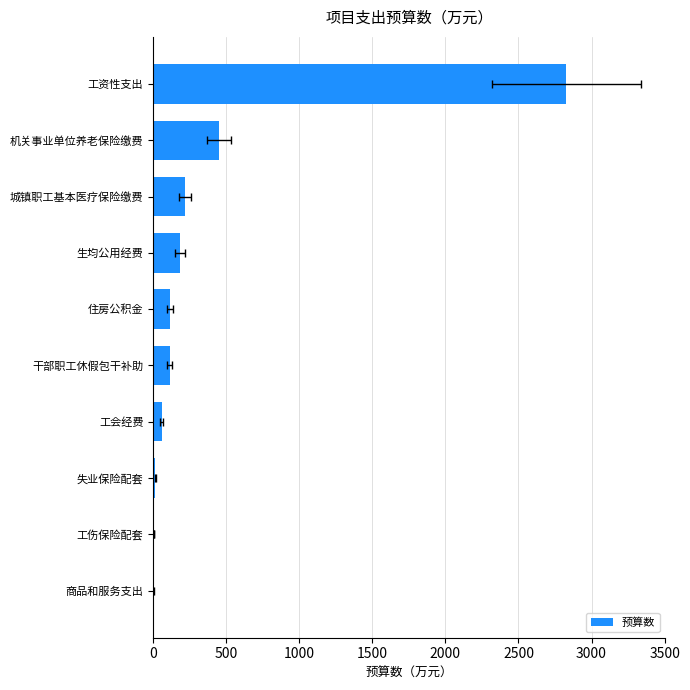

Does the chart contain any negative values?

No